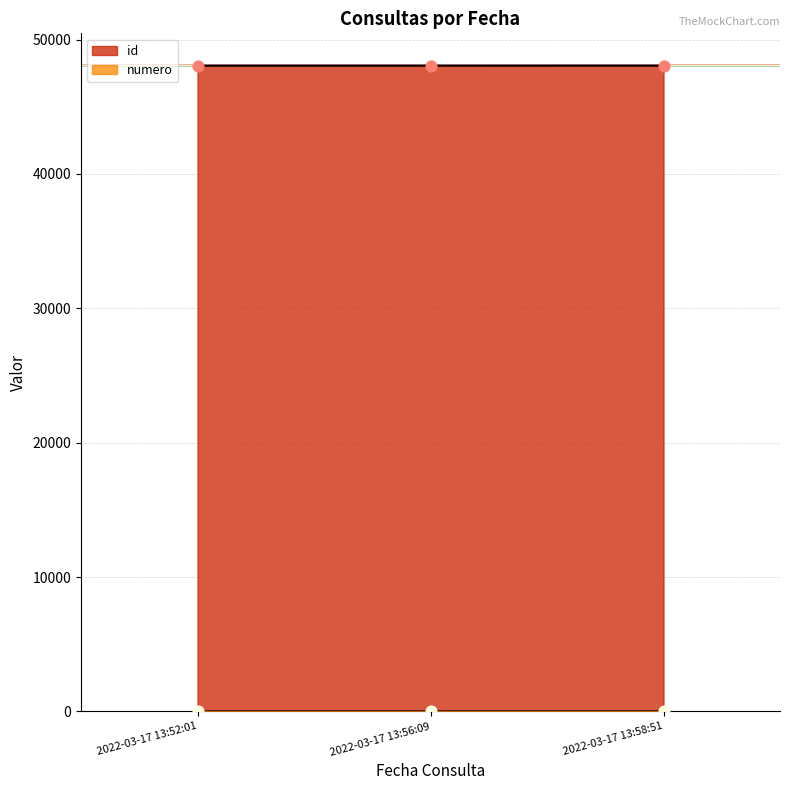

At how many categories does at least one series exceed 34035?

3